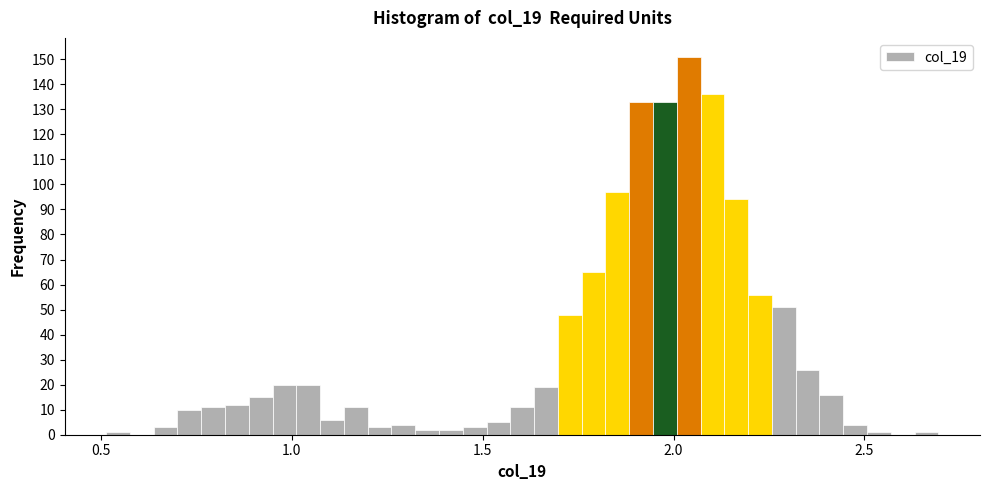

Around what value on the x-axis is the tallest bar? Give the approximate position of its centre, as read against the axis.

2.05